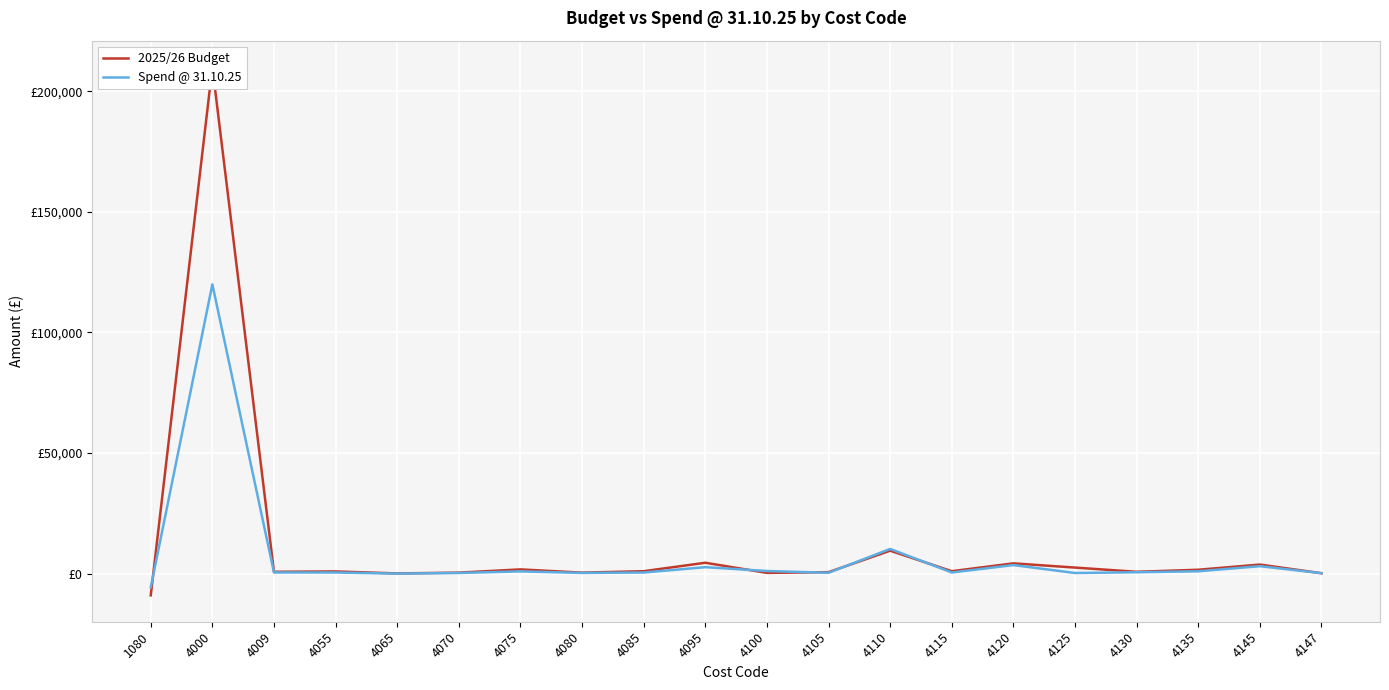

Reading right to left, what are all the values shown in this chart?

2025/26 Budget: 4147=160	4145=3750	4135=1600	4130=750	4125=2500	4120=4250	4115=1000	4110=9500	4105=600	4100=300	4095=4500	4085=1000	4080=400	4075=1750	4070=400	4065=75	4055=900	4009=750	4000=210000	1080=-9000
Spend @ 31.10.25: 4147=183	4145=3080	4135=963	4130=560	4125=252	4120=3547	4115=468	4110=10230	4105=343	4100=1076	4095=2672	4085=445	4080=287	4075=919	4070=261	4065=0	4055=455	4009=469	4000=119925	1080=-5674